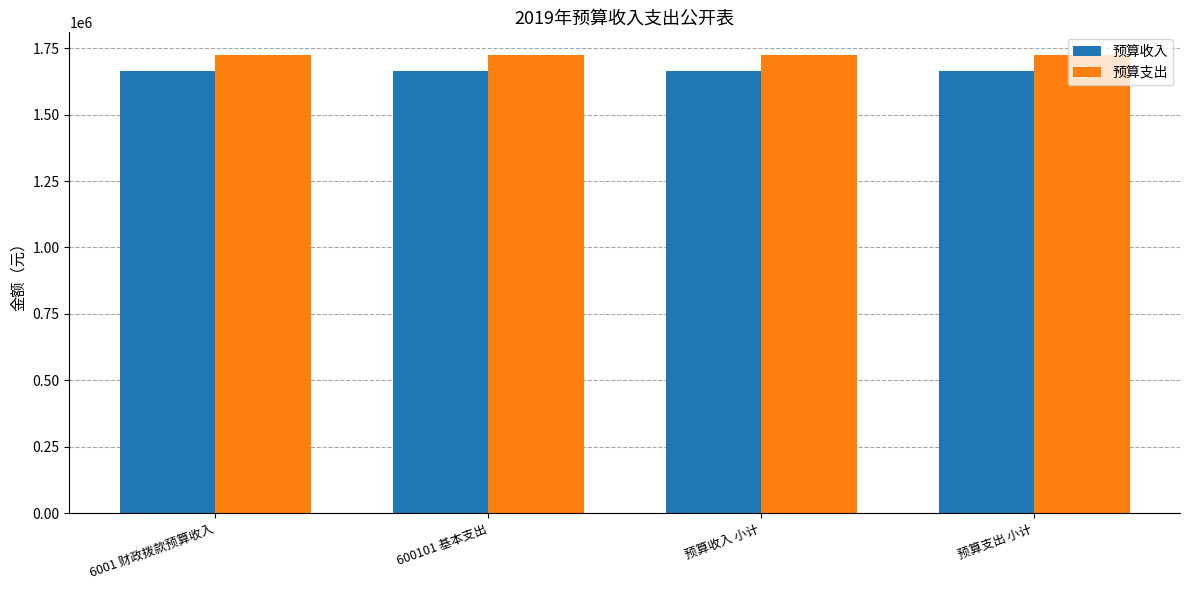

Rank the series by their average value, from highest to lowest.

预算支出, 预算收入